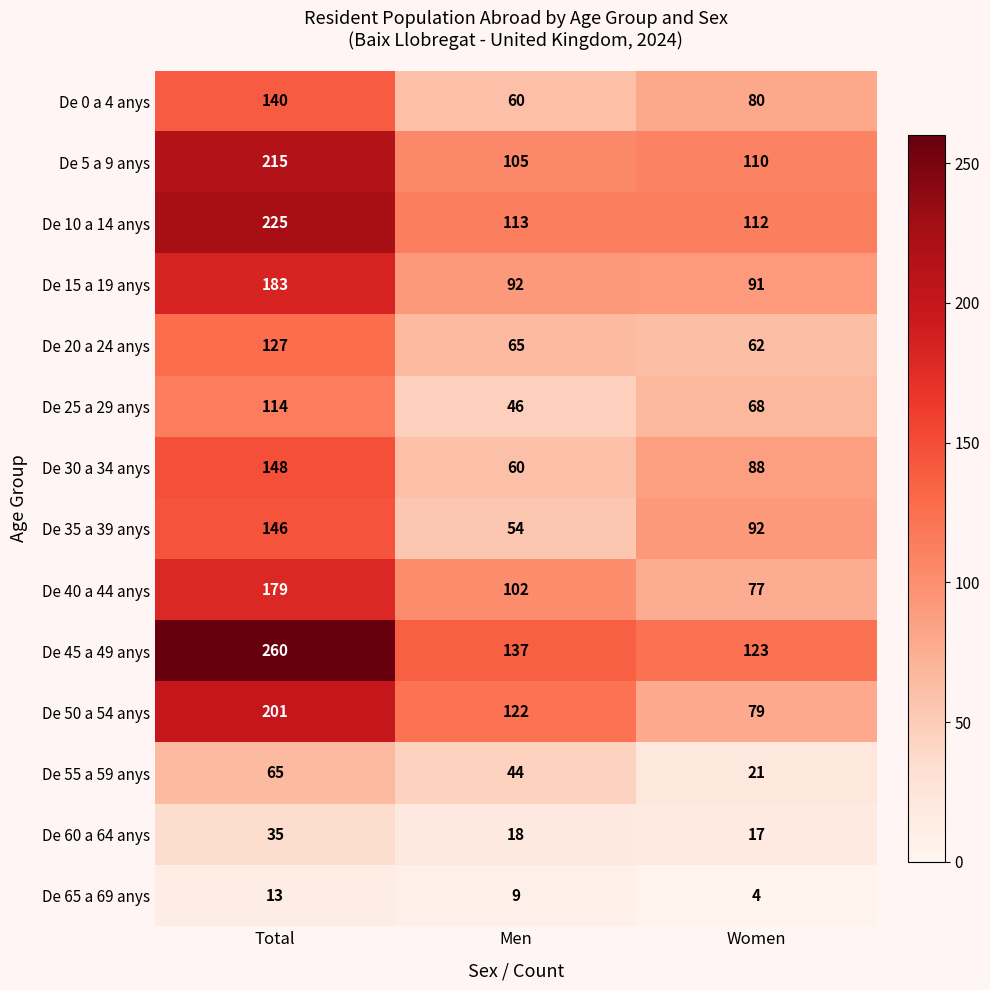

At which label does De 0 a 4 anys reach its peak?

Total